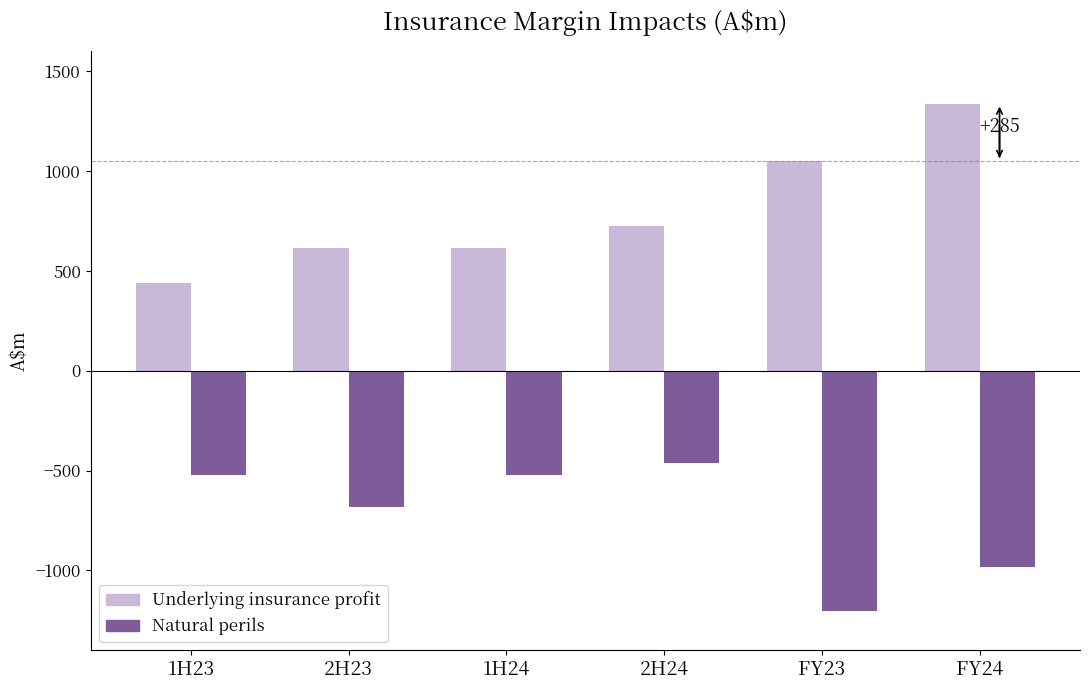

What is the minimum value shown in the chart?

-1206